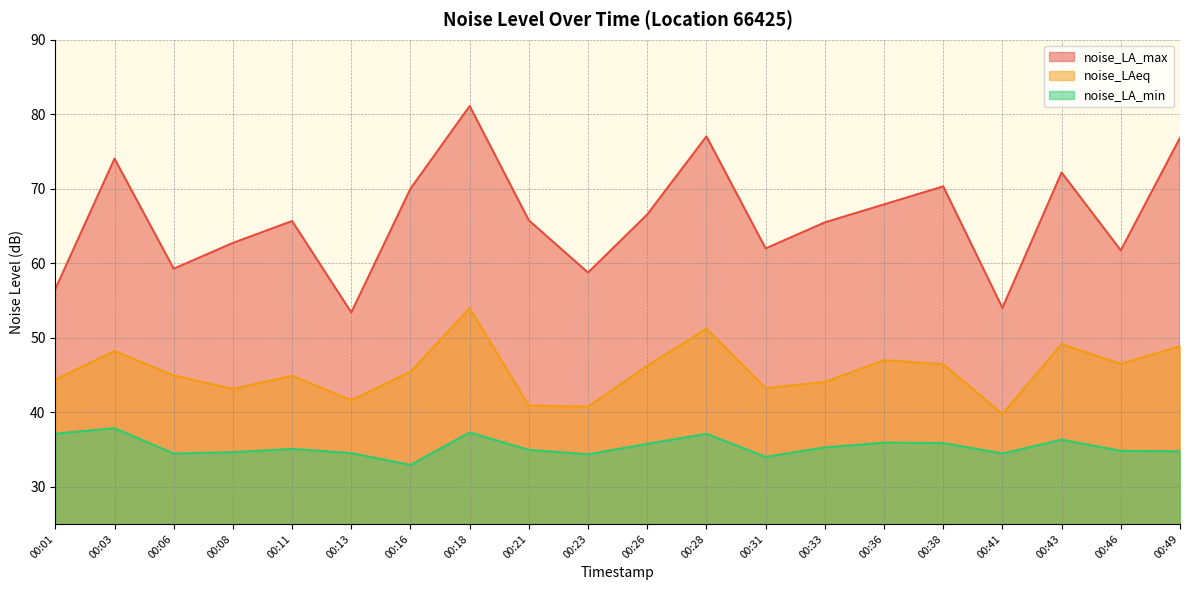

At which category is the sum across all series the highest?

00:18